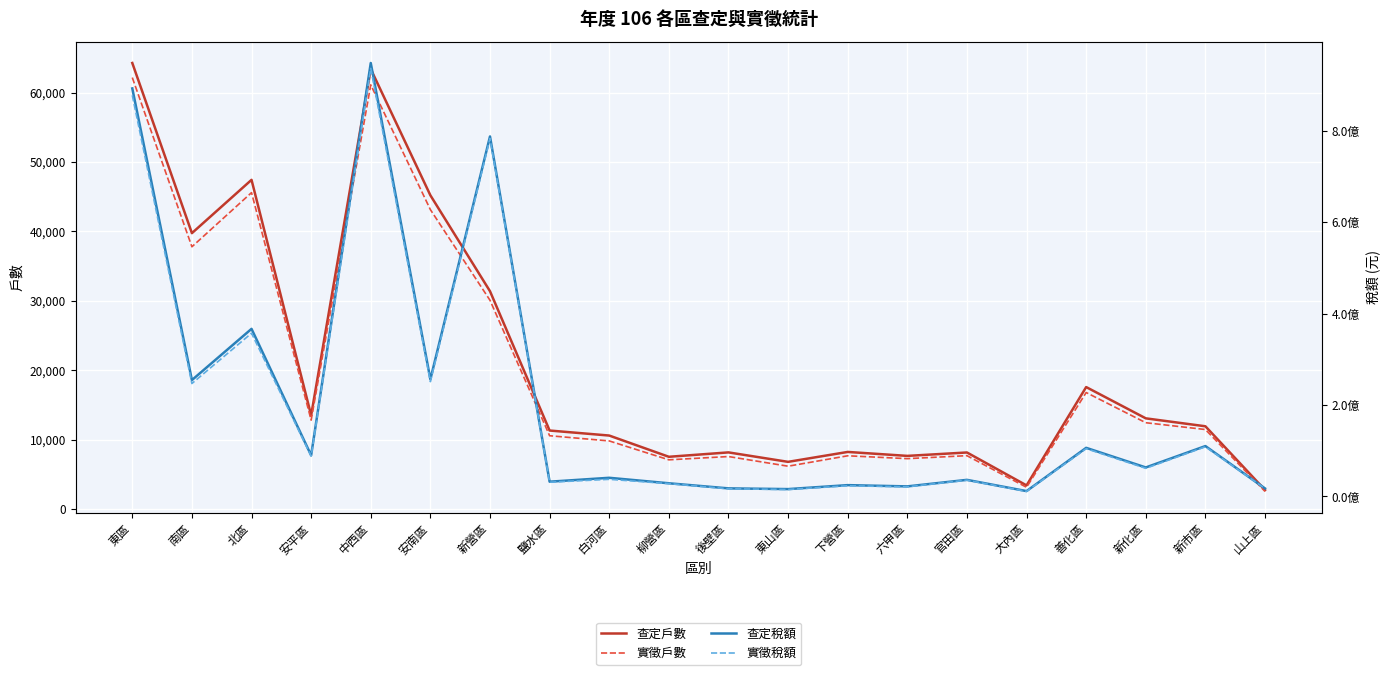

True or false: 查定稅額 and 實徵稅額 cross at least once.

False